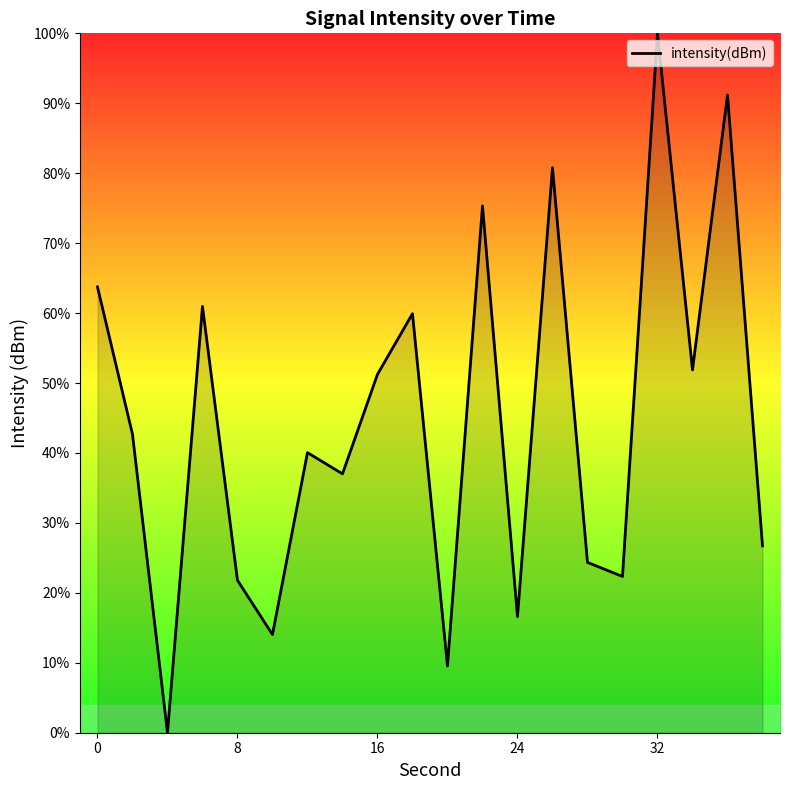

What is the difference between the maximum and minimum values?

100.0